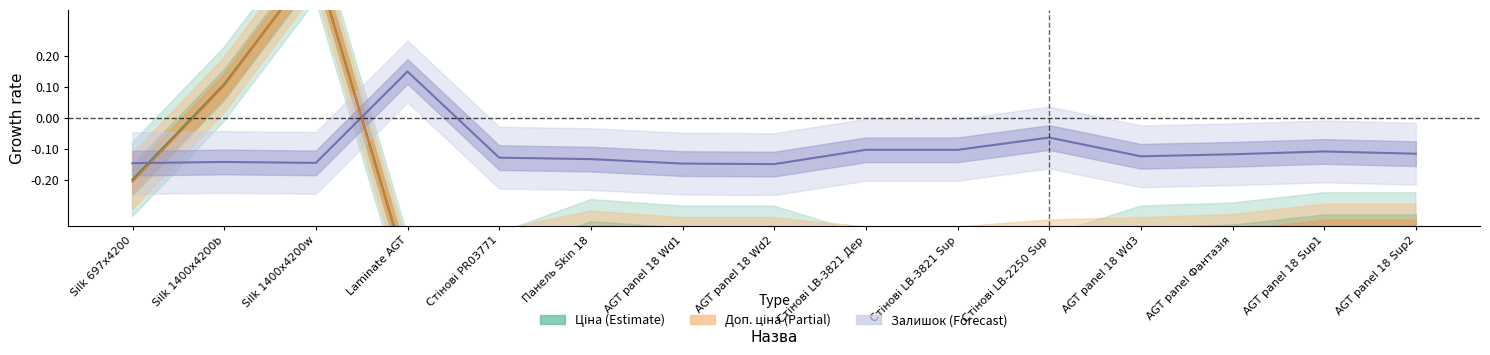

Is this an area chart (filled region under the line)?

No